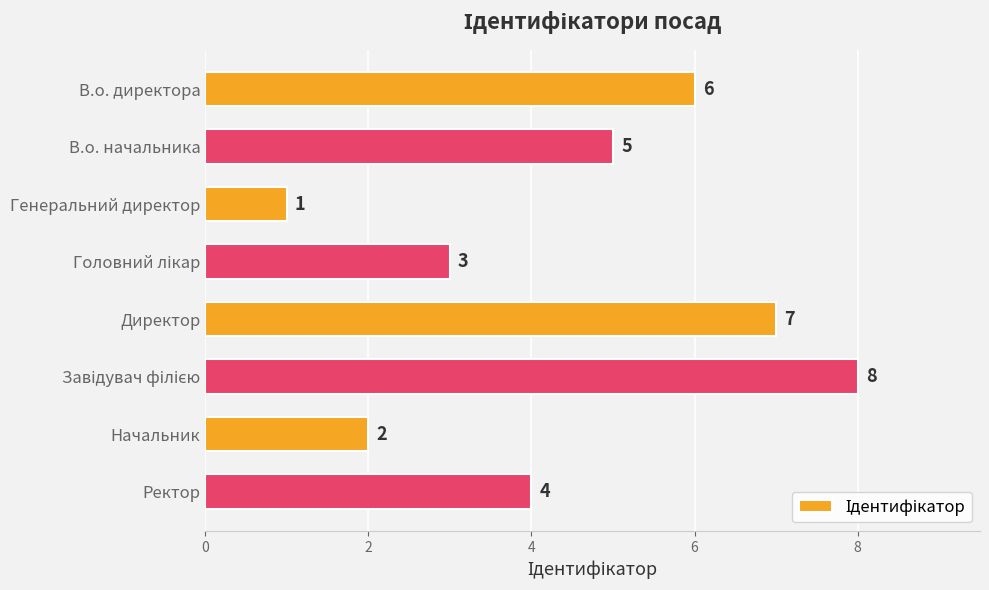

What is the change in value from В.о. начальника to Директор?

+2